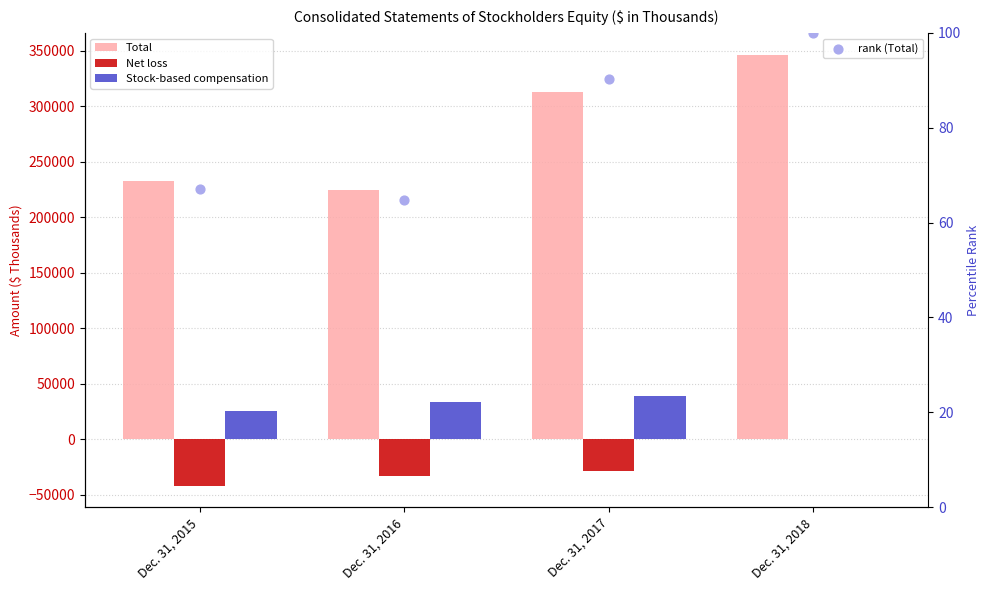

Which series has the largest total across all categories?

Total